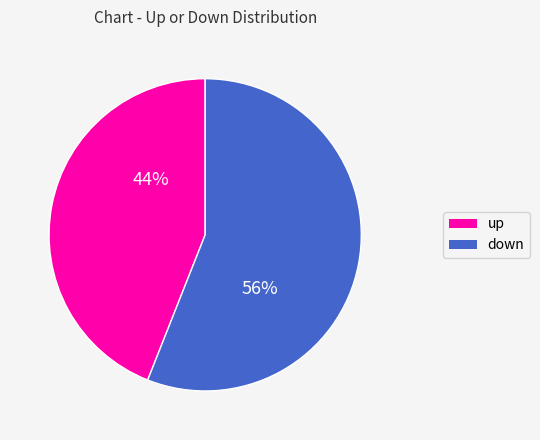

True or false: down accounts for 44% of the total.

False